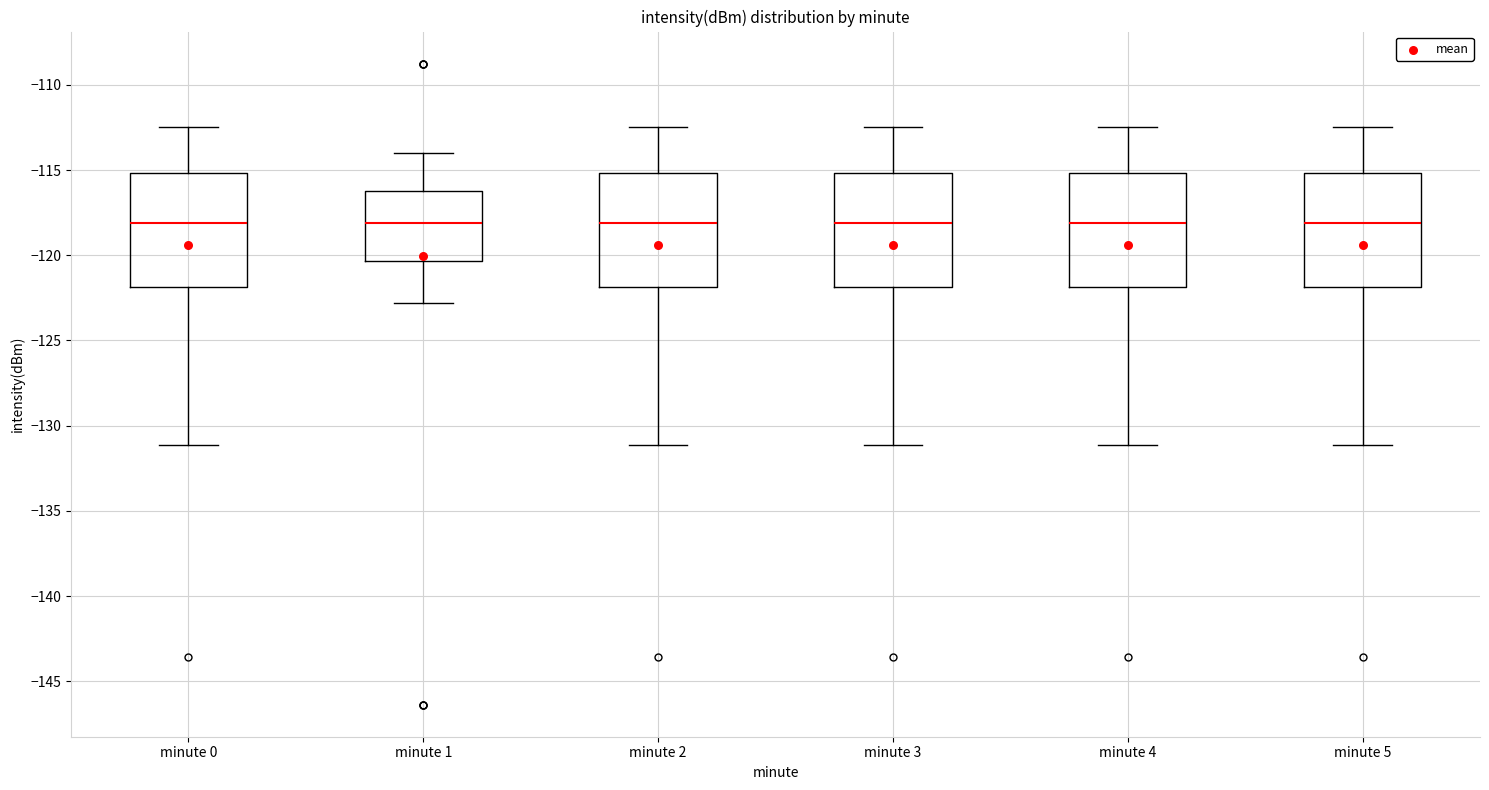

Where does the median line of the box for minute 3 sit on the y-axis? The values are not printed on the chart, so give them approximately, as read against the axis.

-118.0